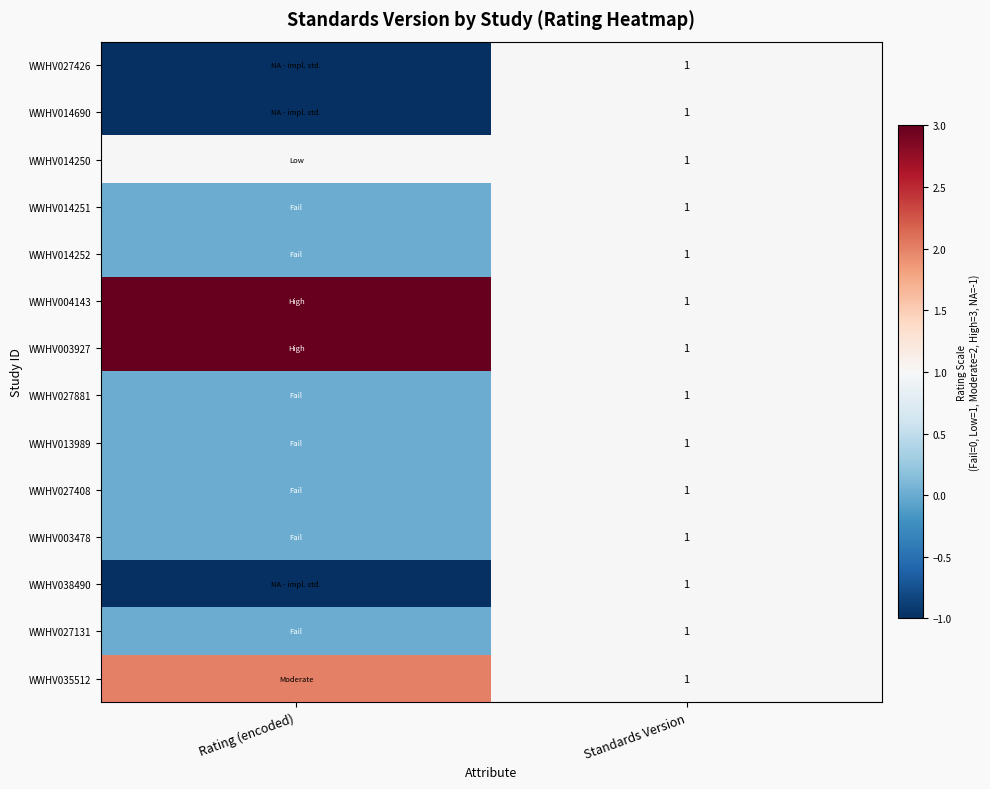

What is the total value across all series at Standards Version?

14